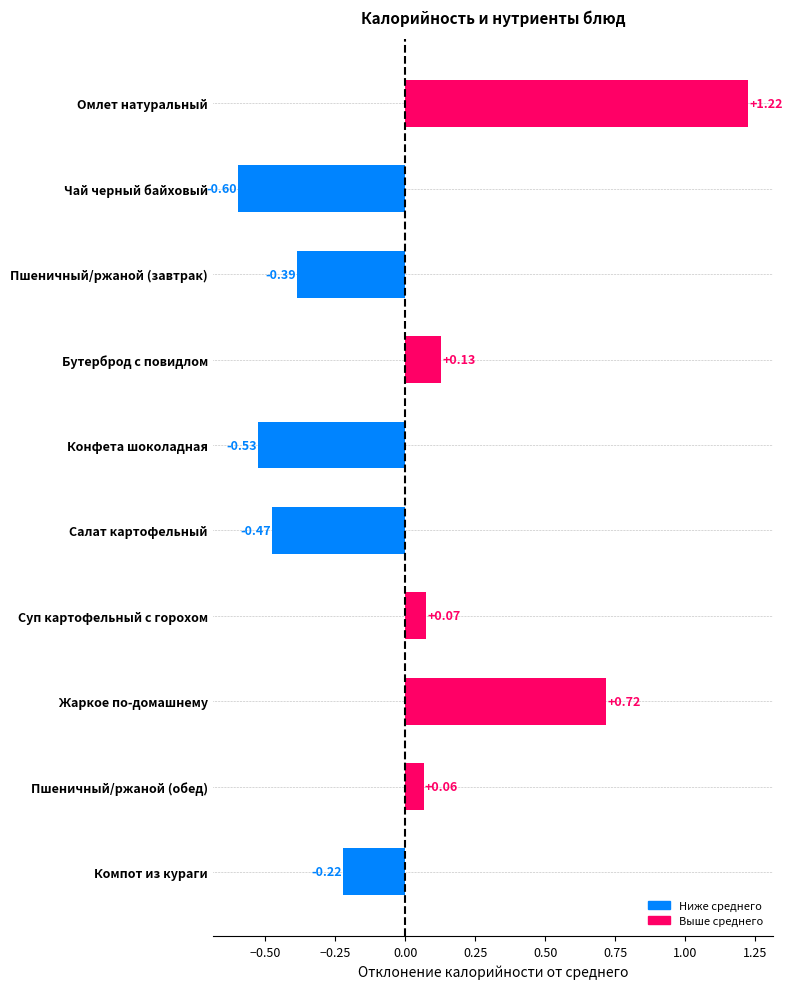

What is the label of the 3rd bar from the bottom?

Жаркое по-домашнему